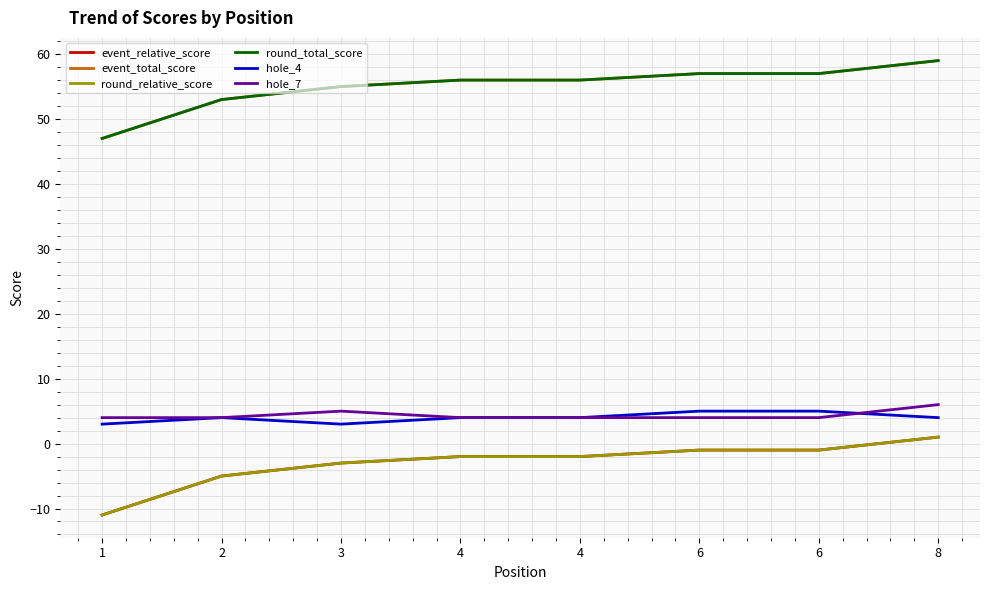

Reading left to right, list all the values displayed in this chart.

event_relative_score: -11	-5	-3	-2	-2	-1	-1	1
event_total_score: 47	53	55	56	56	57	57	59
round_relative_score: -11	-5	-3	-2	-2	-1	-1	1
round_total_score: 47	53	55	56	56	57	57	59
hole_4: 3	4	3	4	4	5	5	4
hole_7: 4	4	5	4	4	4	4	6